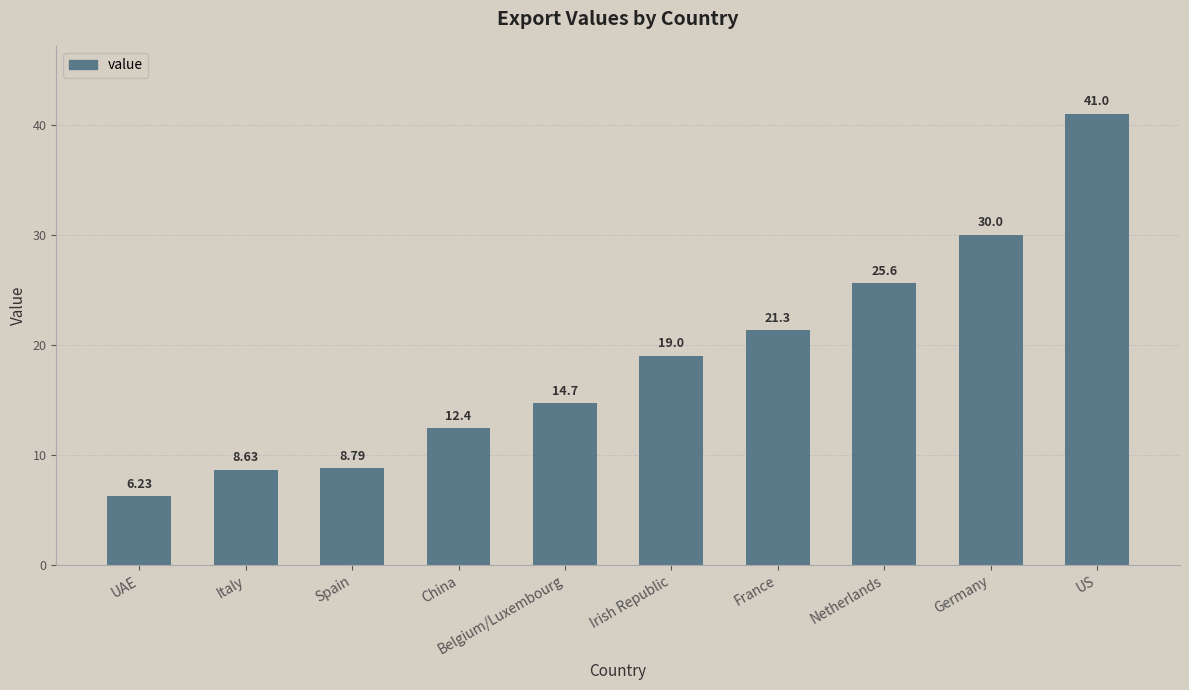

What is the label of the 3rd bar from the right?

Netherlands